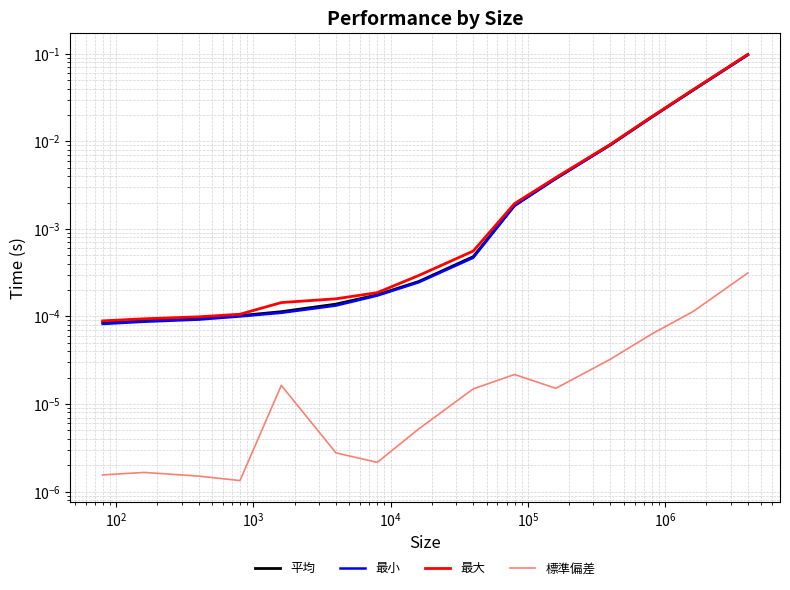

Which series has the widest spread of values?

最大